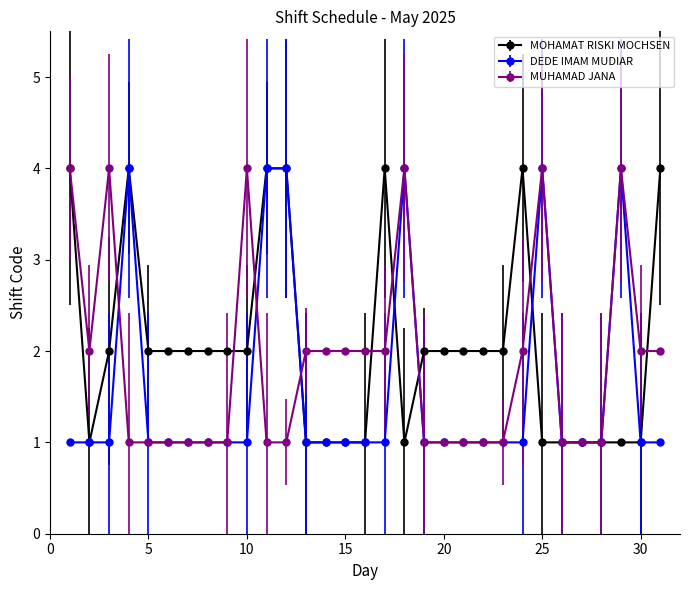

Which series has the largest total across all categories?

MOHAMAT RISKI MOCHSEN